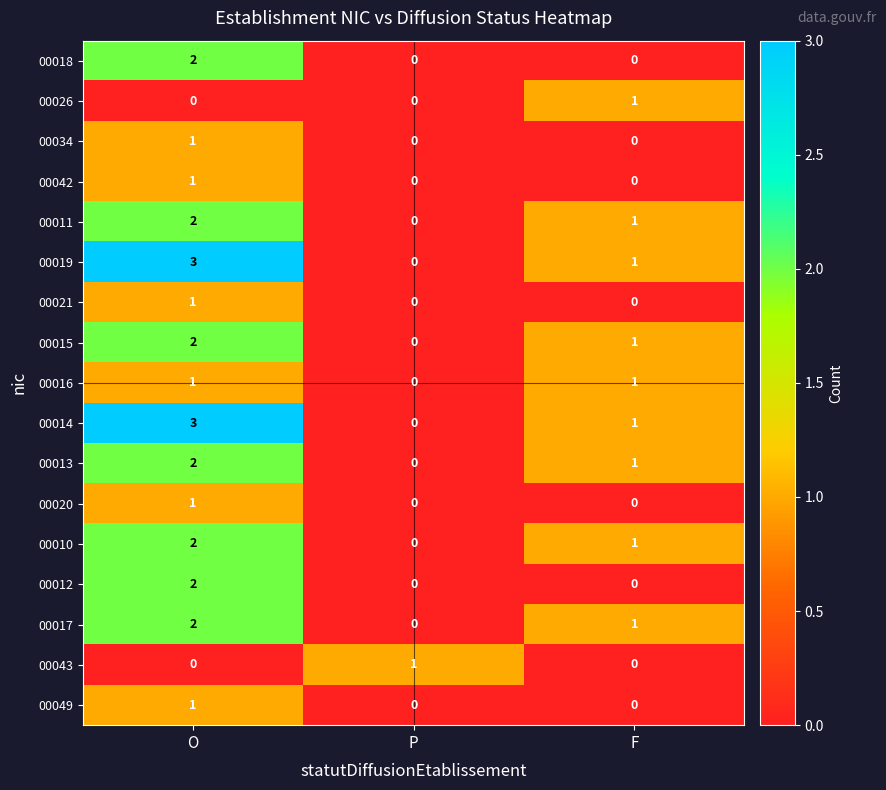

At how many categories does at least one series exceed 0?

3